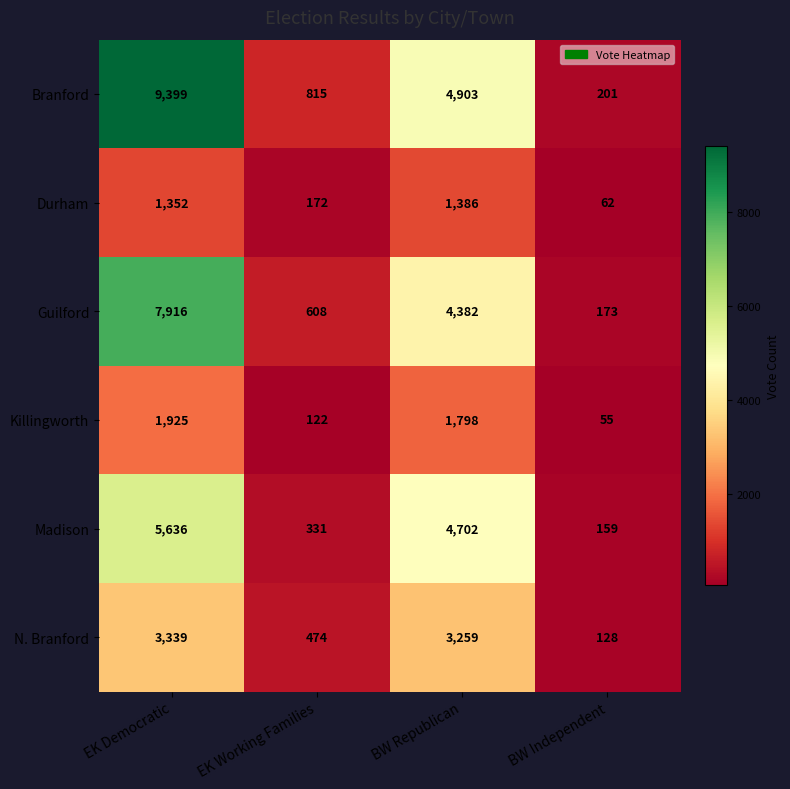

What is the greatest value displayed?

9399